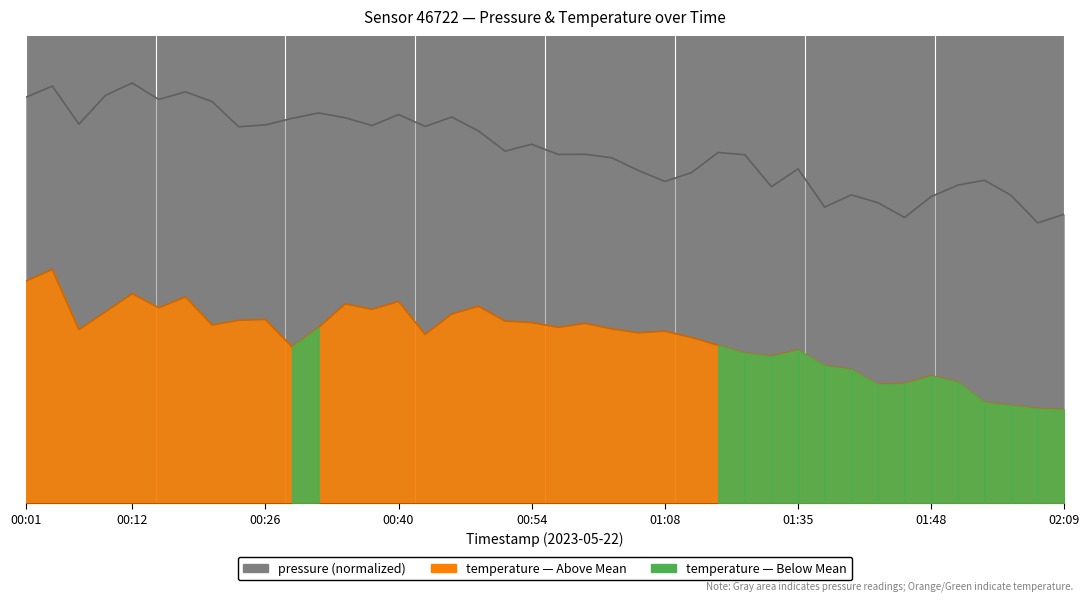

What is the difference between the maximum and minimum values in the pressure series?

30.0